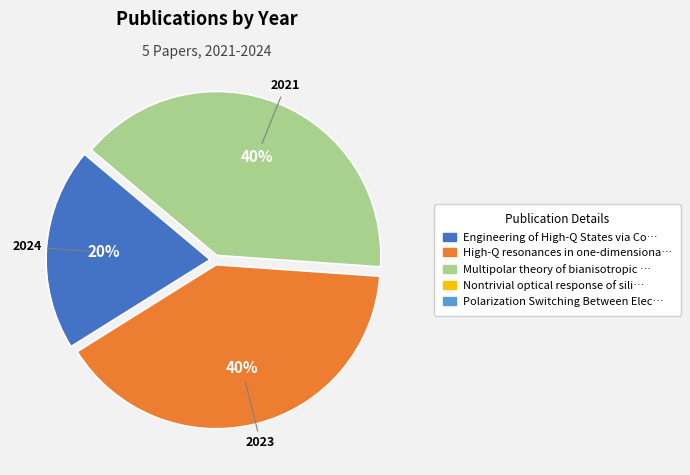

Is there any slice that represents more than half of the pie?

No